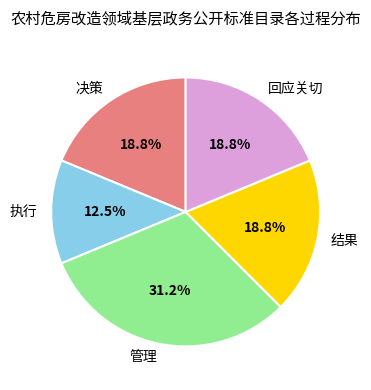

Count the number of slices in the pie.

5